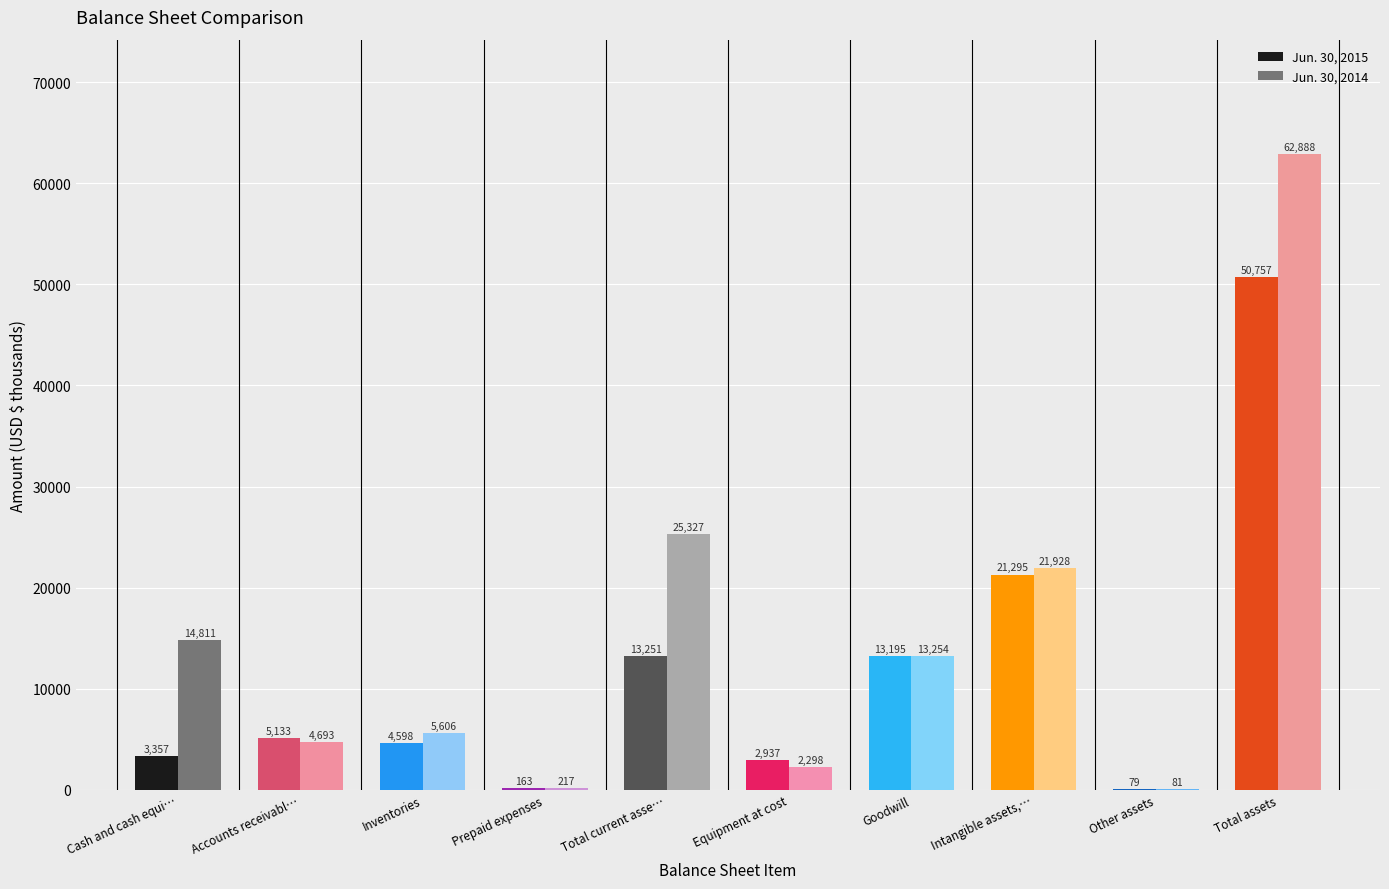

What is the maximum value for Jun. 30, 2014?

62888